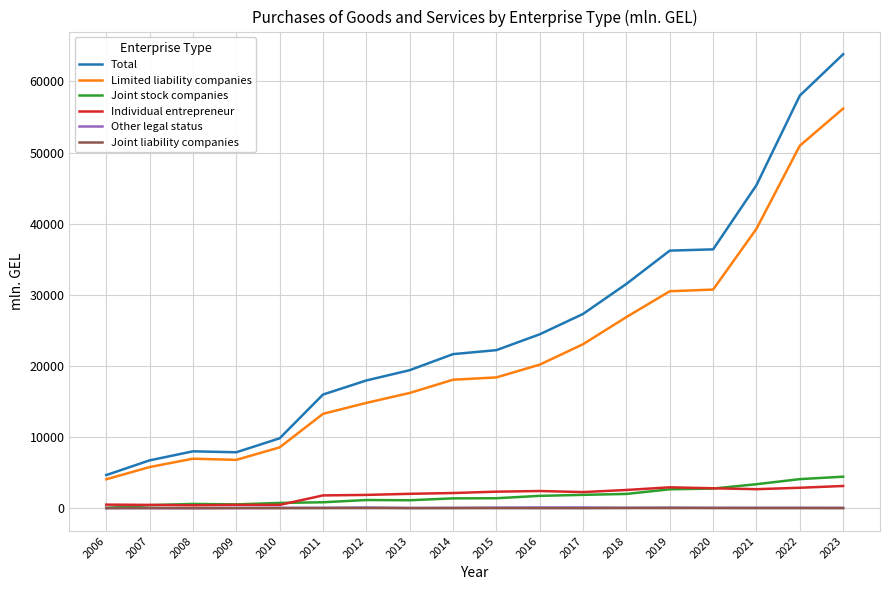

Which series has the largest total across all categories?

Total